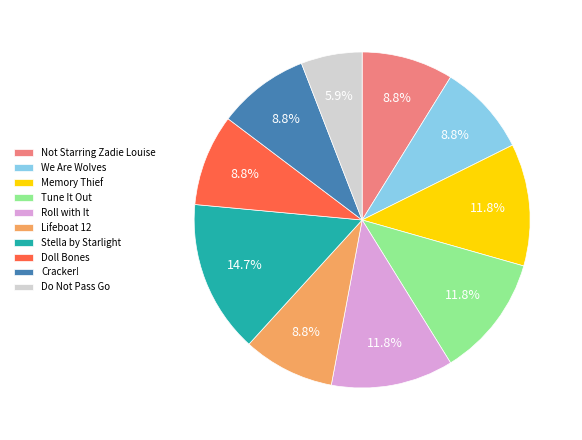

How much of the chart is everything except Roll with It?

88.2%